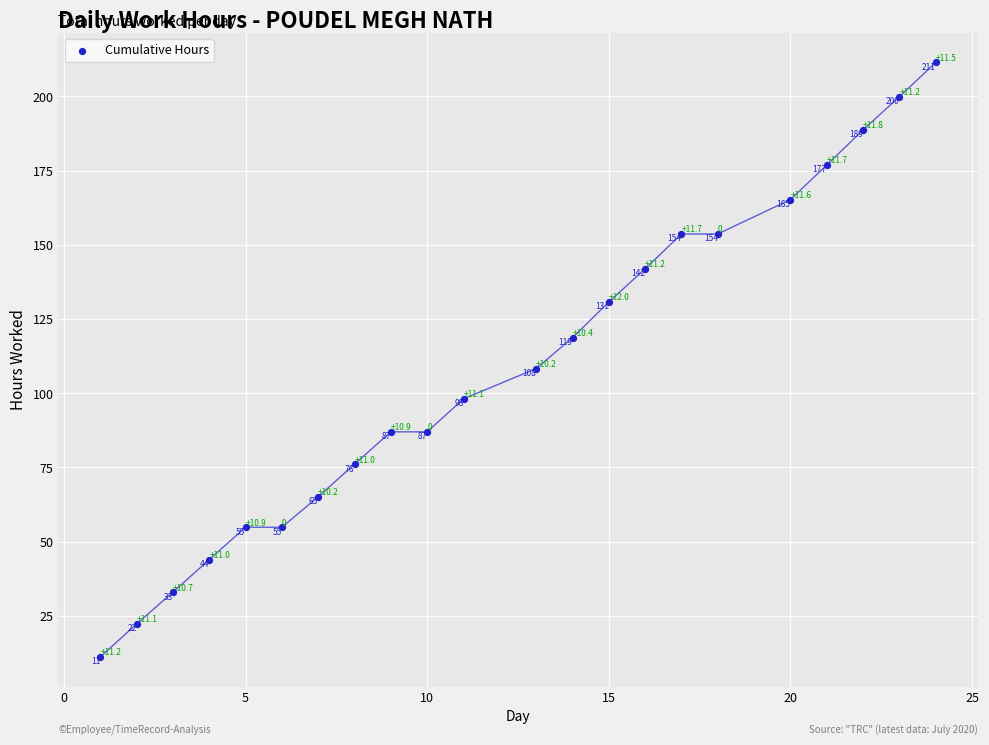

What is the range of Y values (max minus min)?

200.2